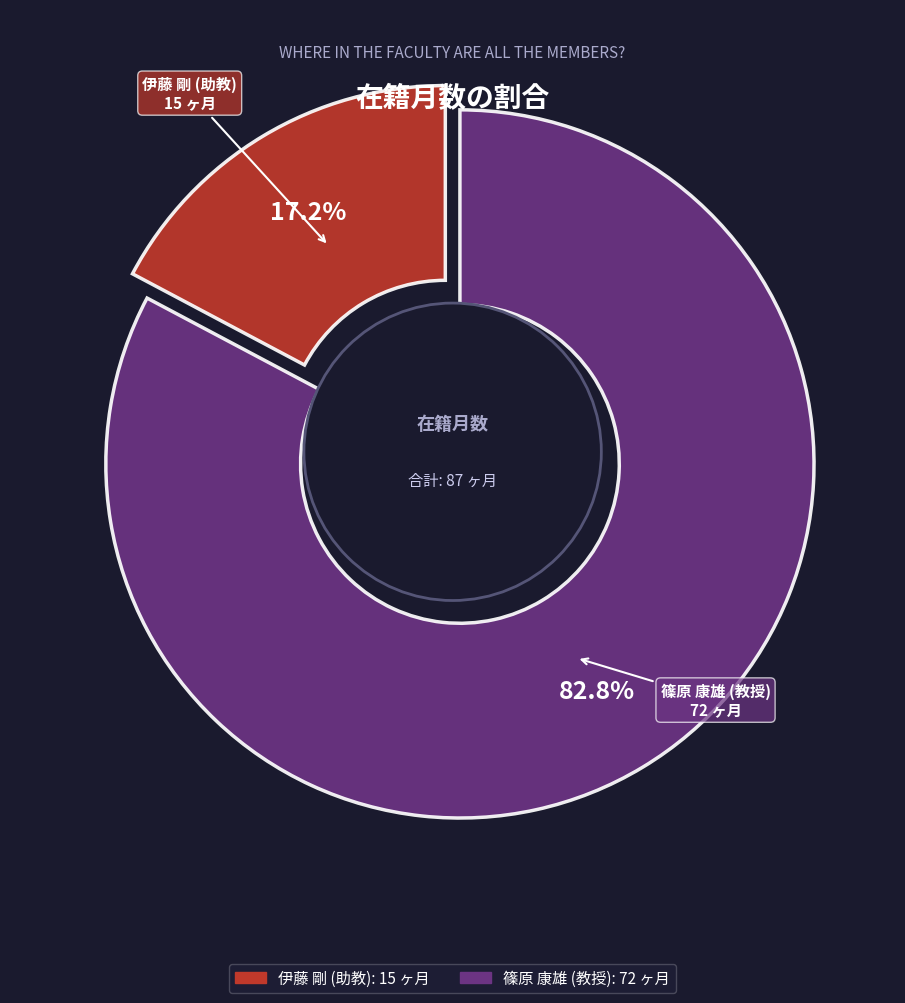

What is the ratio of the value at 伊藤 剛 (助教) to the value at 篠原 康雄 (教授)?

0.2